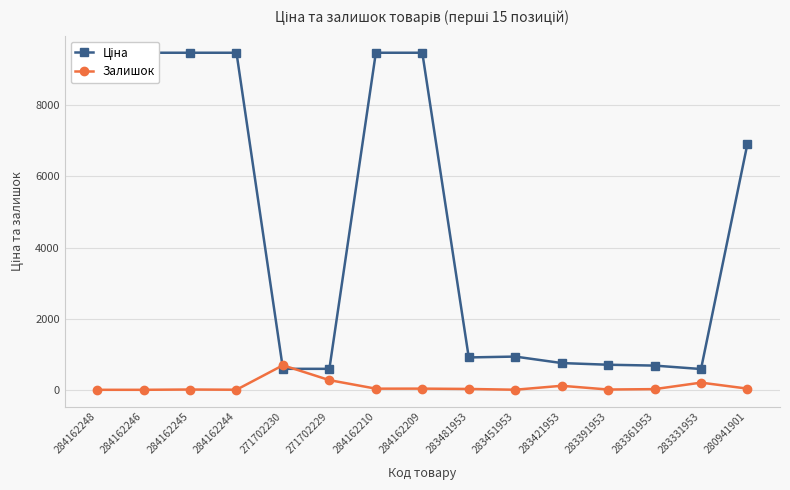

Rank the series by their average value, from highest to lowest.

Ціна, Залишок